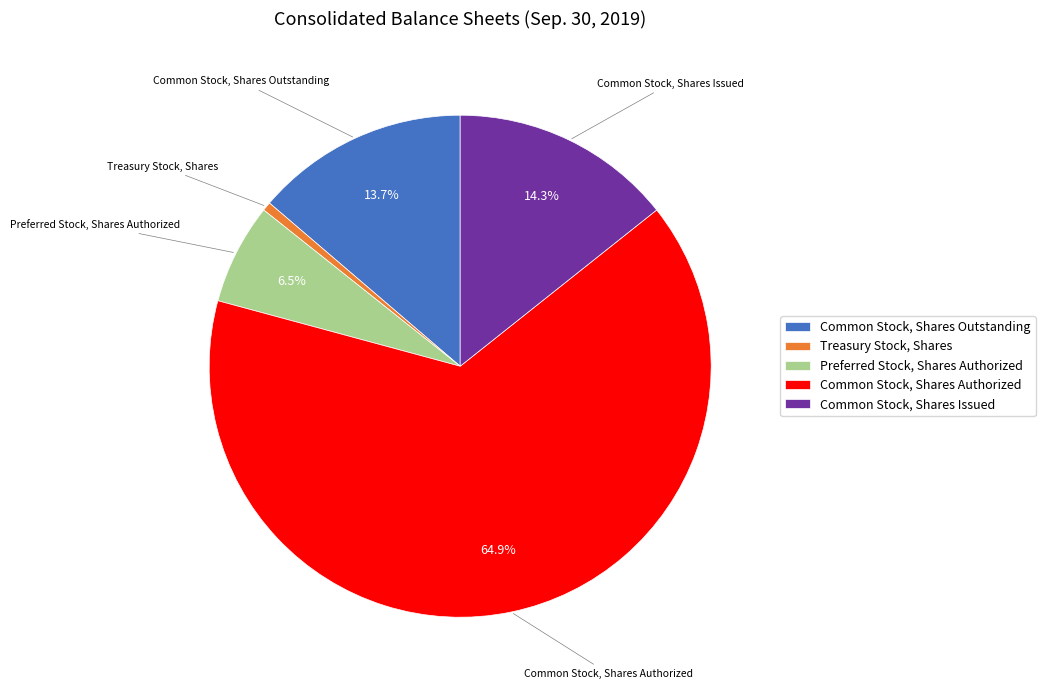

To the nearest percent, what is the average slice percentage?

20%